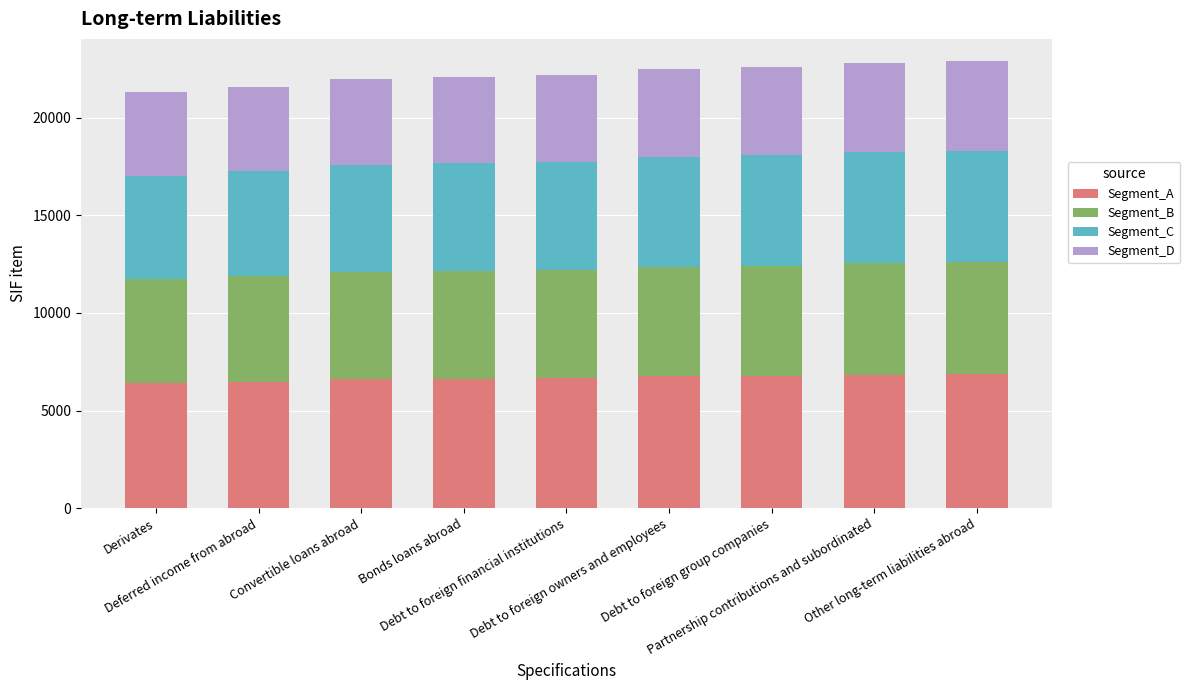

What is the maximum value for Segment_A?

6870